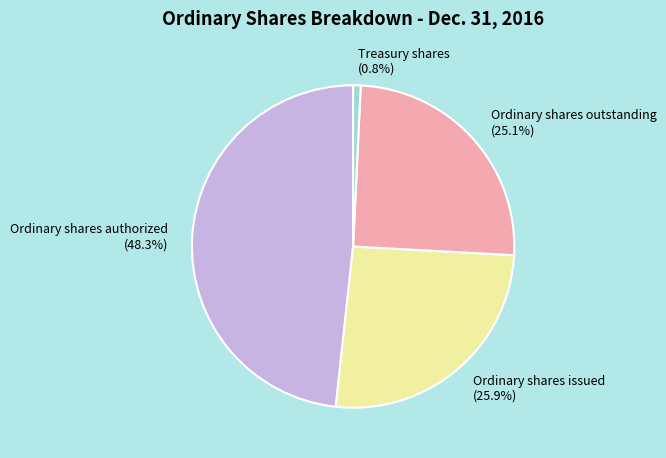

The Ordinary shares outstanding slice represents 16% of the pie. True or false?

False